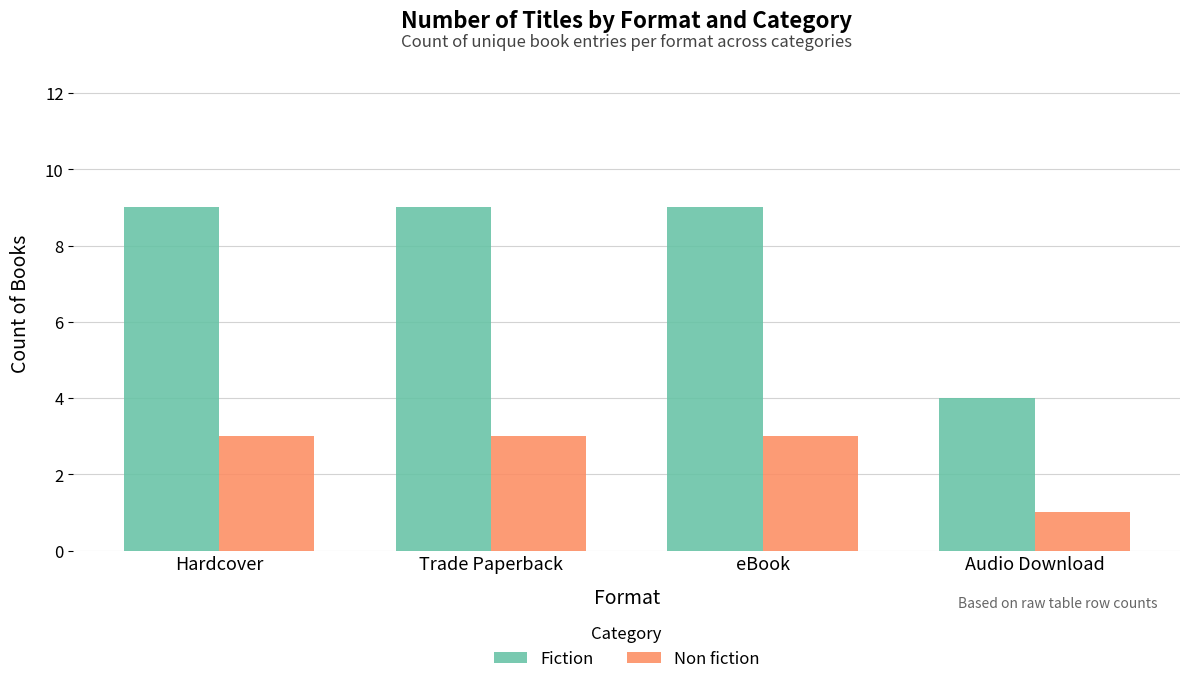

Which series has the largest total across all categories?

Fiction